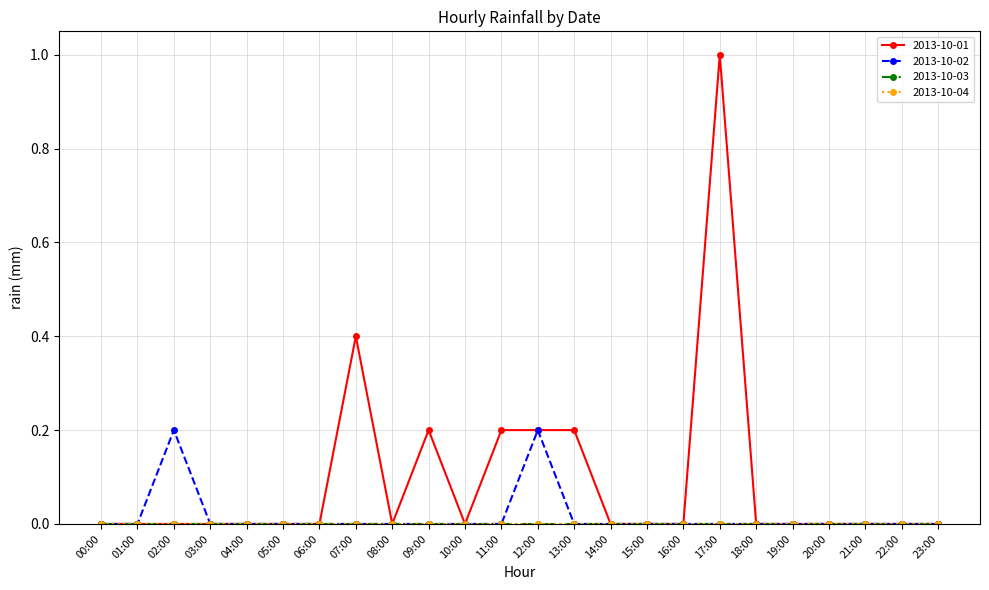

Does the chart display data point markers on the line(s)?

Yes